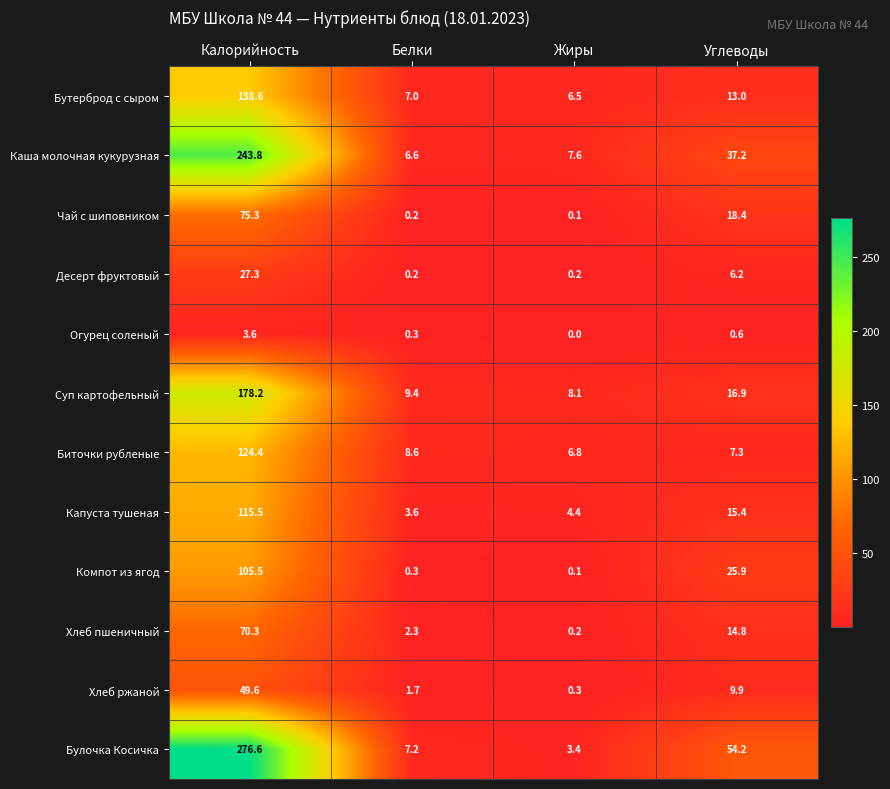

The value of Бутерброд с сыром at Белки is 7.0. True or false?

True